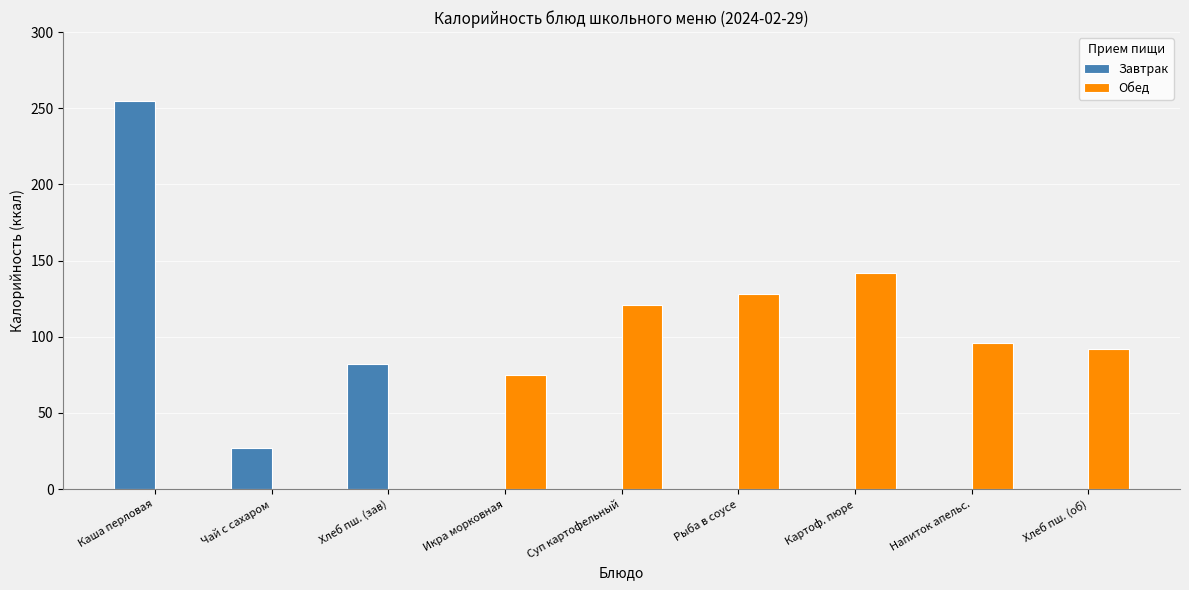

Reading left to right, what are all the values shown in this chart?

Завтрак: Каша перловая=255	Чай с сахаром=27	Хлеб пш. (зав)=82	Икра морковная=0	Суп картофельный=0	Рыба в соусе=0	Картоф. пюре=0	Напиток апельс.=0	Хлеб пш. (об)=0
Обед: Каша перловая=0	Чай с сахаром=0	Хлеб пш. (зав)=0	Икра морковная=75	Суп картофельный=121	Рыба в соусе=128	Картоф. пюре=142	Напиток апельс.=96	Хлеб пш. (об)=92